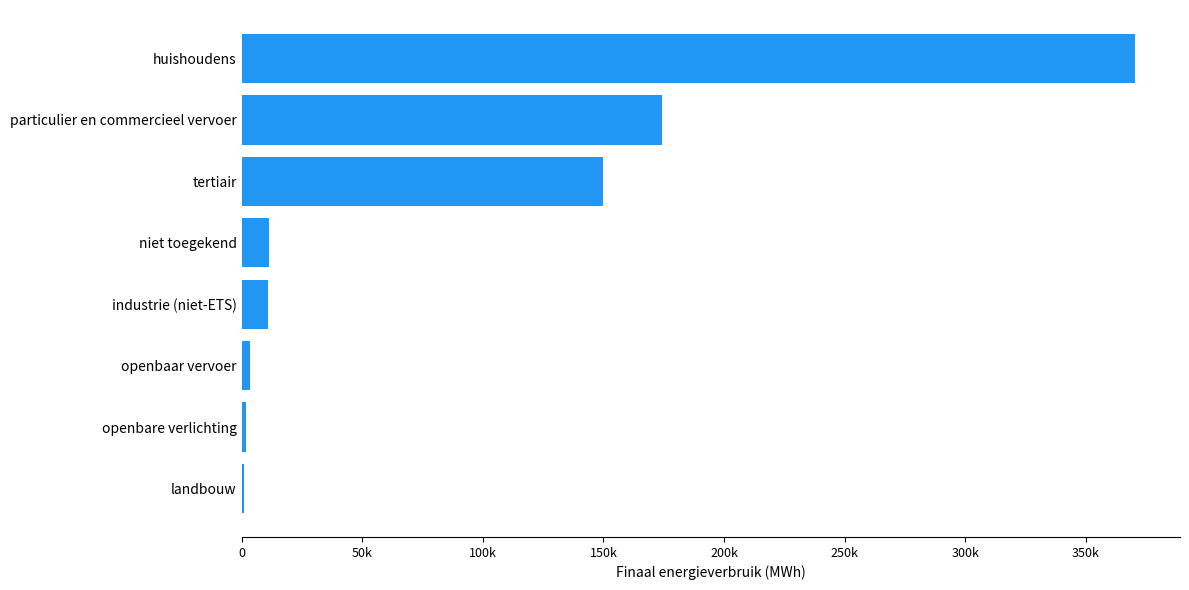

Count the number of values greater than 11233.

4